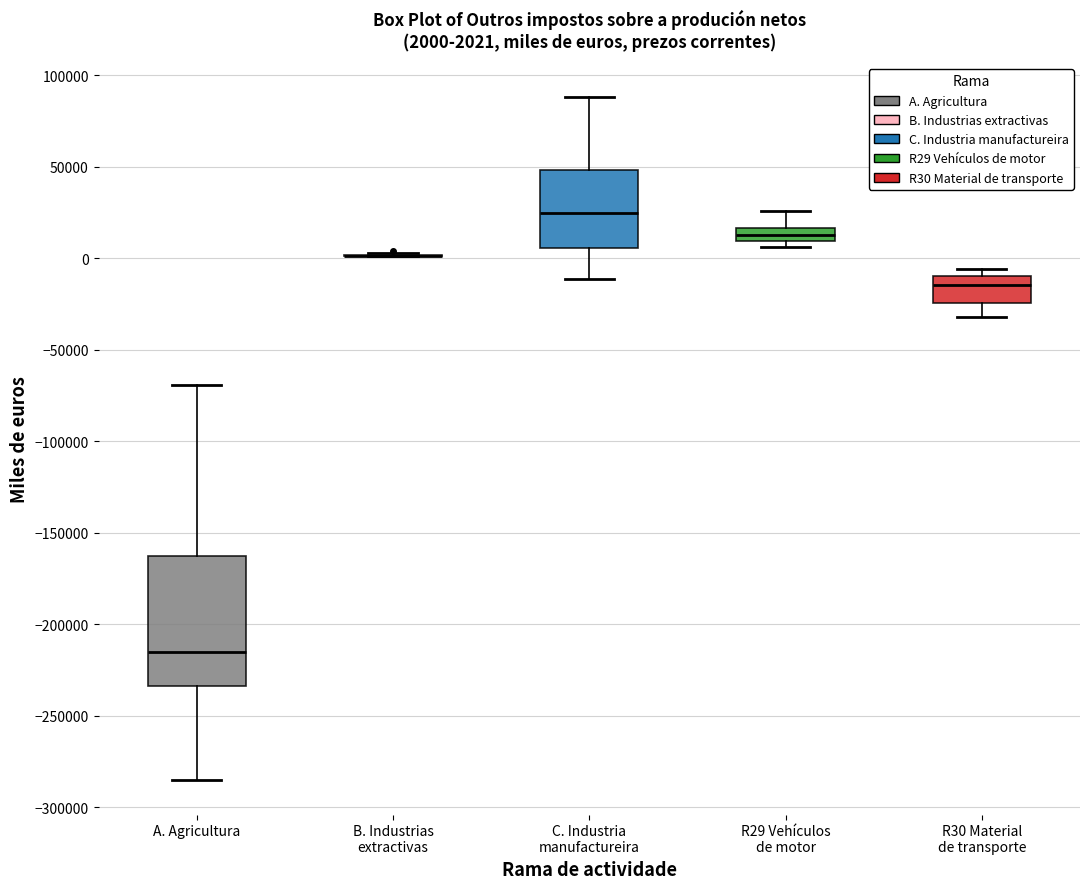

Which box is the tallest, from its lower edge to its upper edge?

A. Agricultura